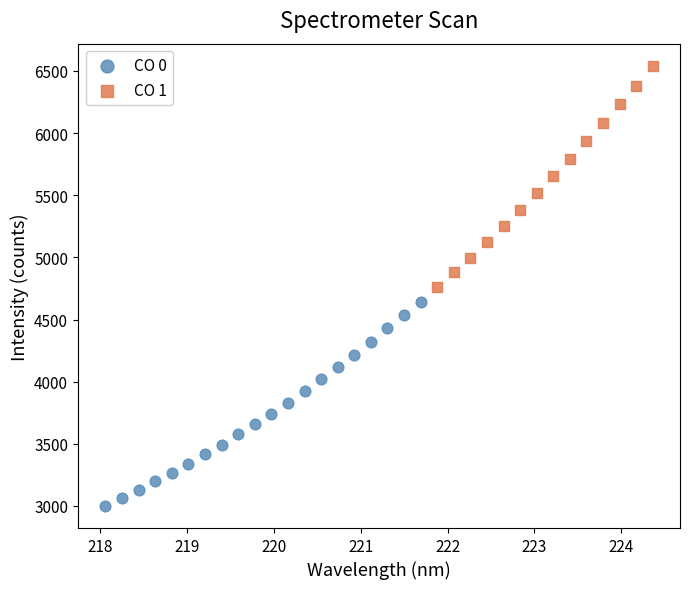

Which series reaches the minimum Y coordinate?

CO 0